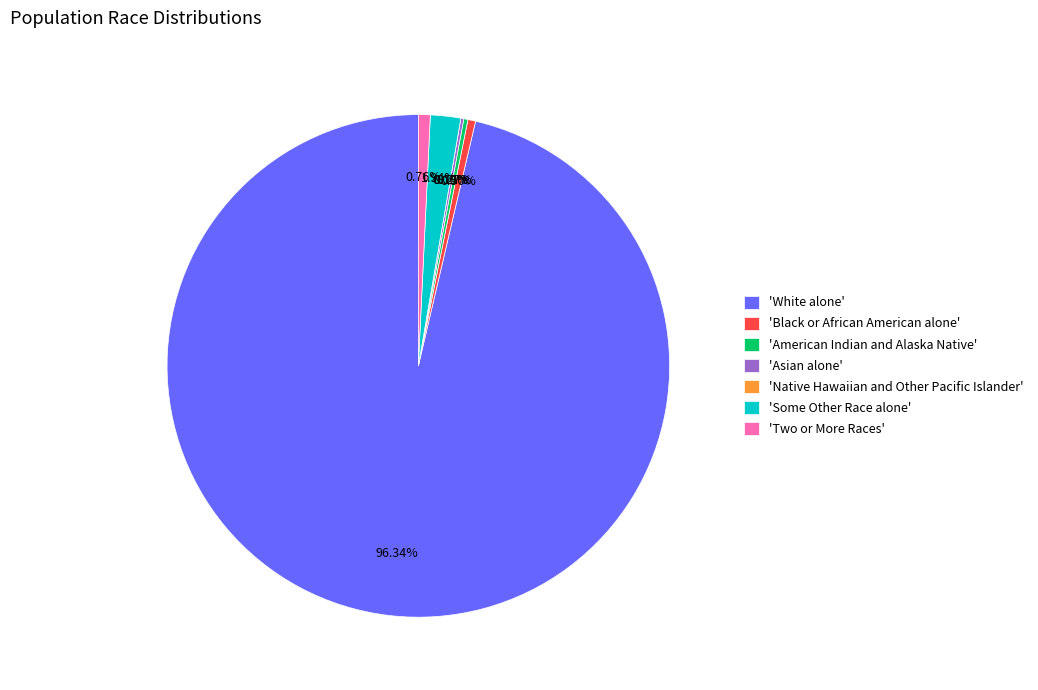

Is it true that Two or More Races is 1% of the pie?

True